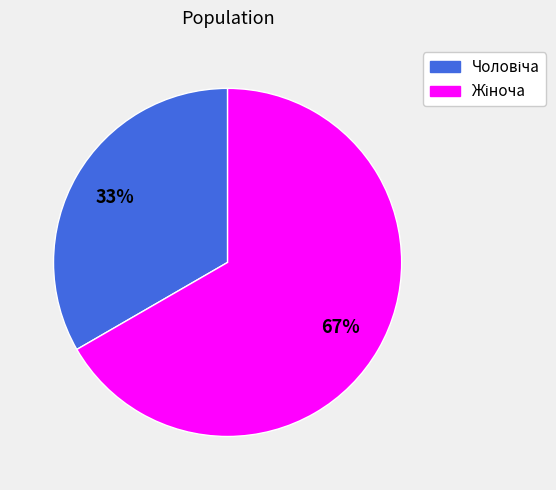

Count the number of slices in the pie.

2